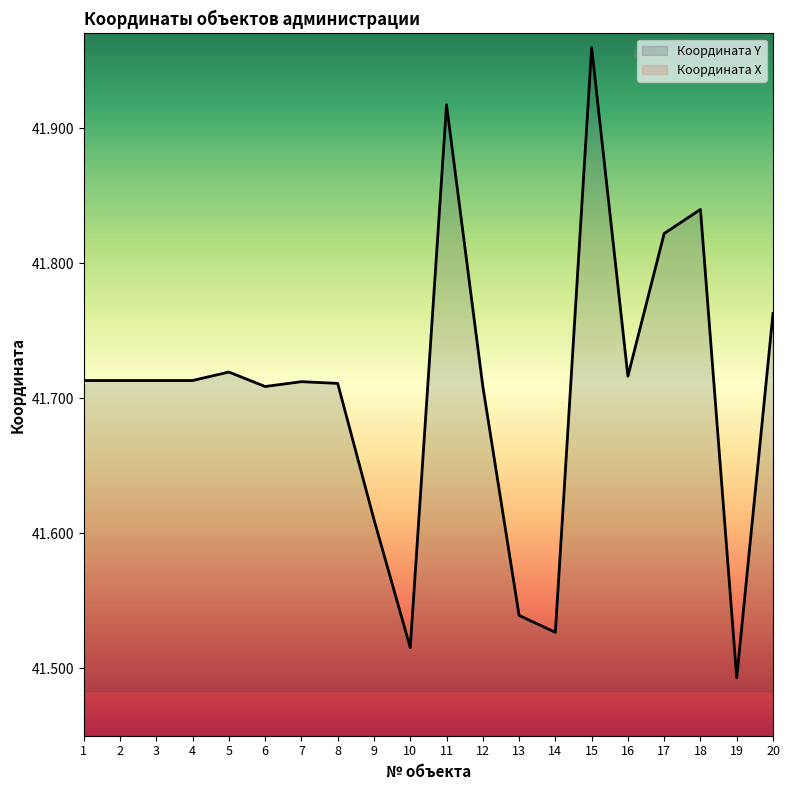

True or false: Координата X has a value of 68.4 at 15.

False